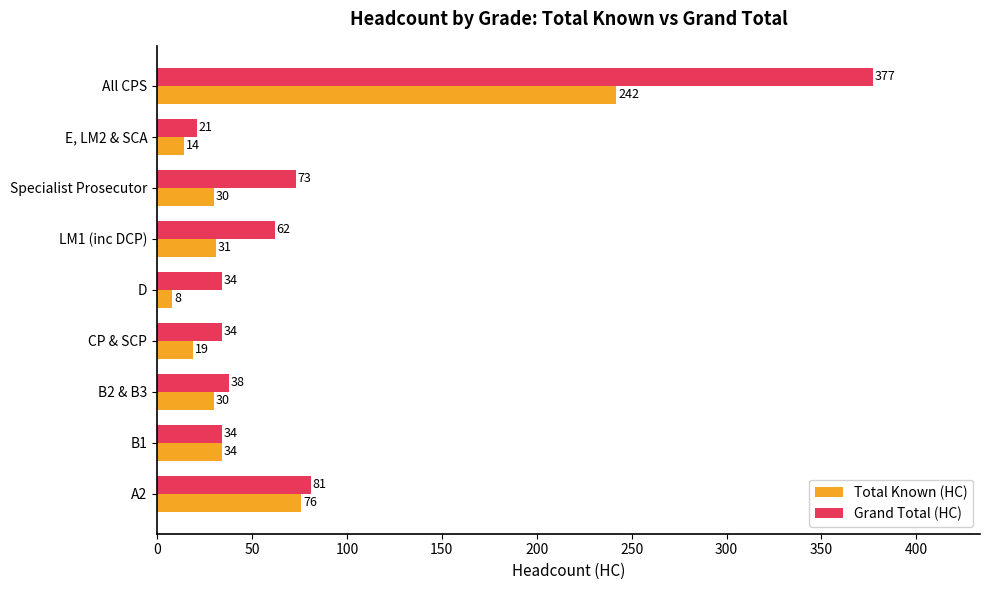

List the series in order of their overall mean, lowest first.

Total Known (HC), Grand Total (HC)